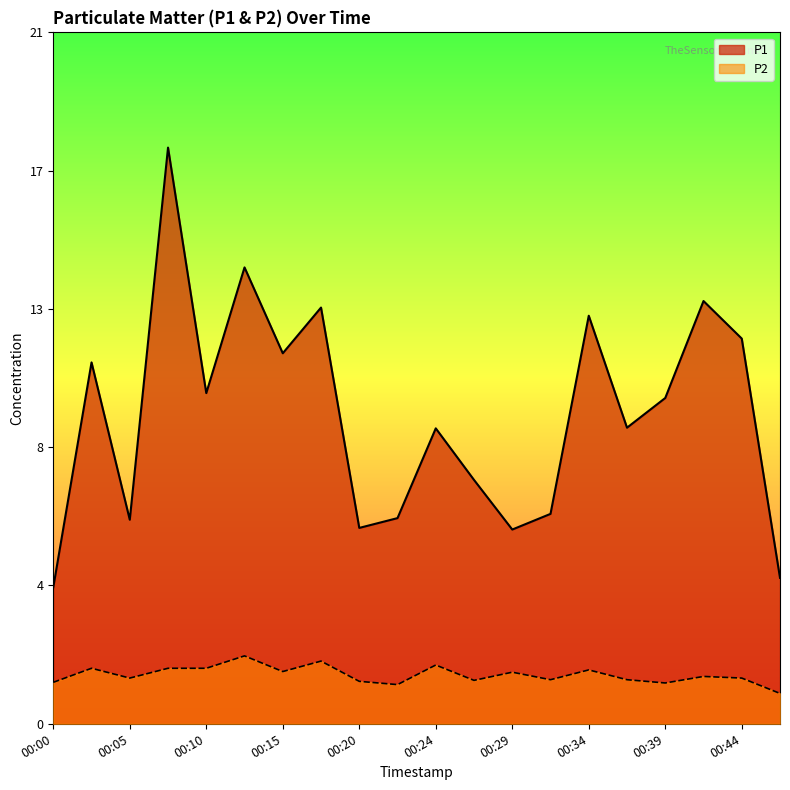

At which label does P2 reach its minimum?

00:46